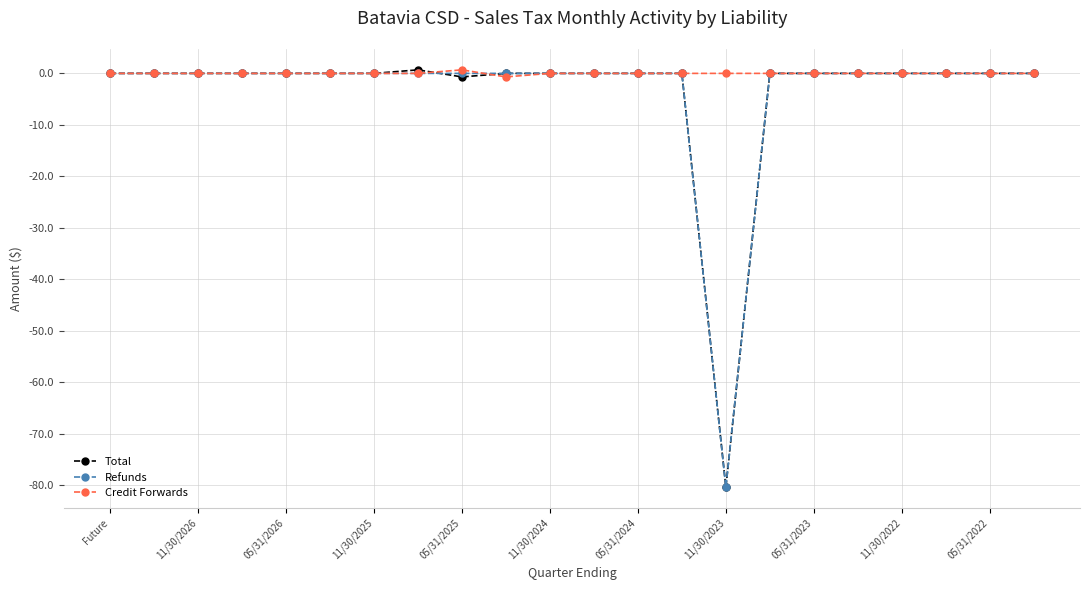

Which series has the largest total across all categories?

Credit Forwards